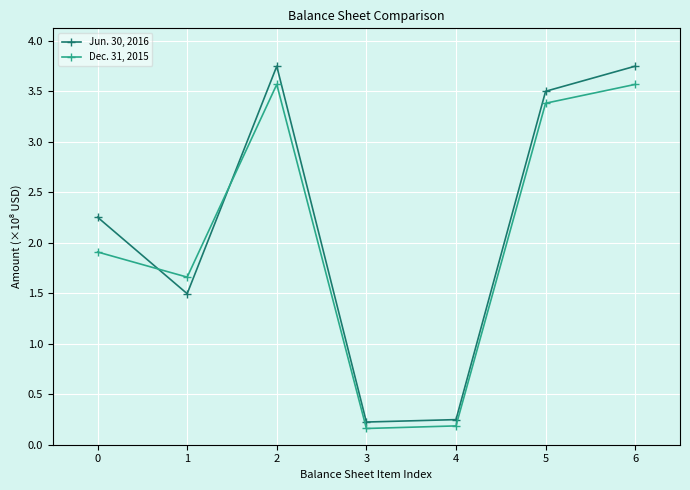

The Jun. 30, 2016 series shows 2.1 at 2. True or false?

False